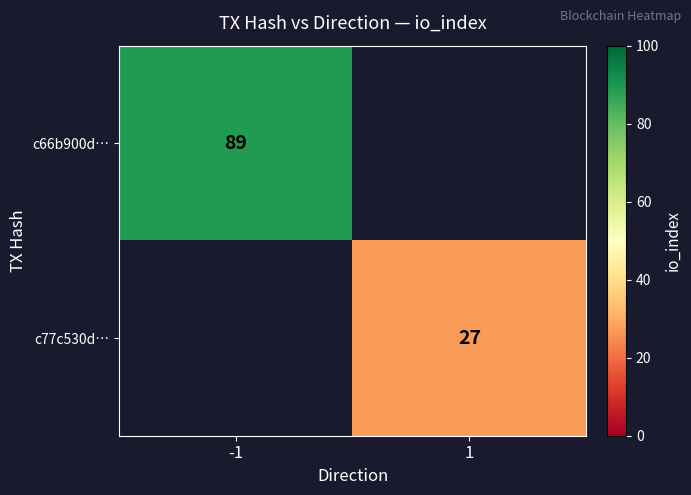

The c66b900d… series shows 89 at -1. True or false?

True